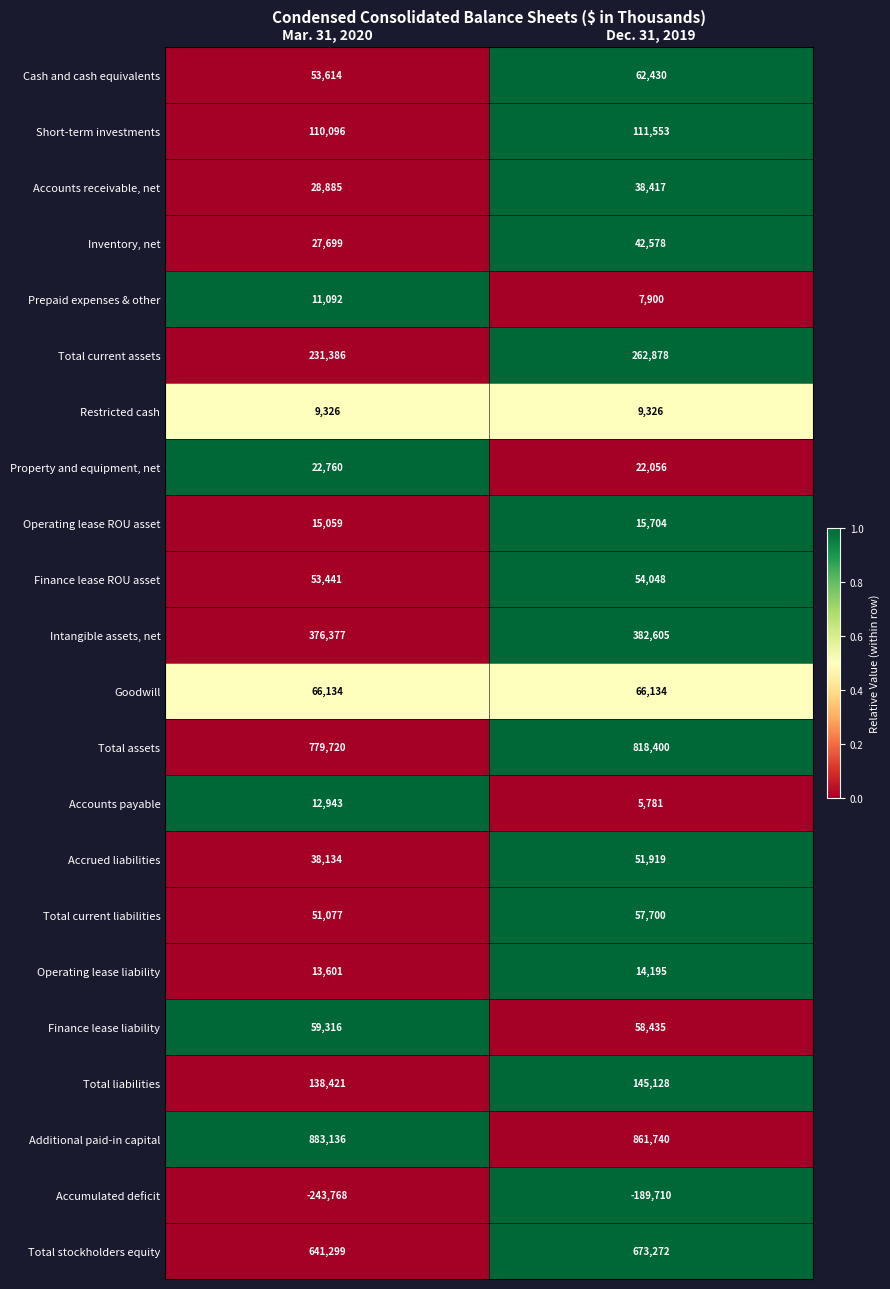

Is it true that Accrued liabilities equals 13202 at Dec. 31, 2019?

False